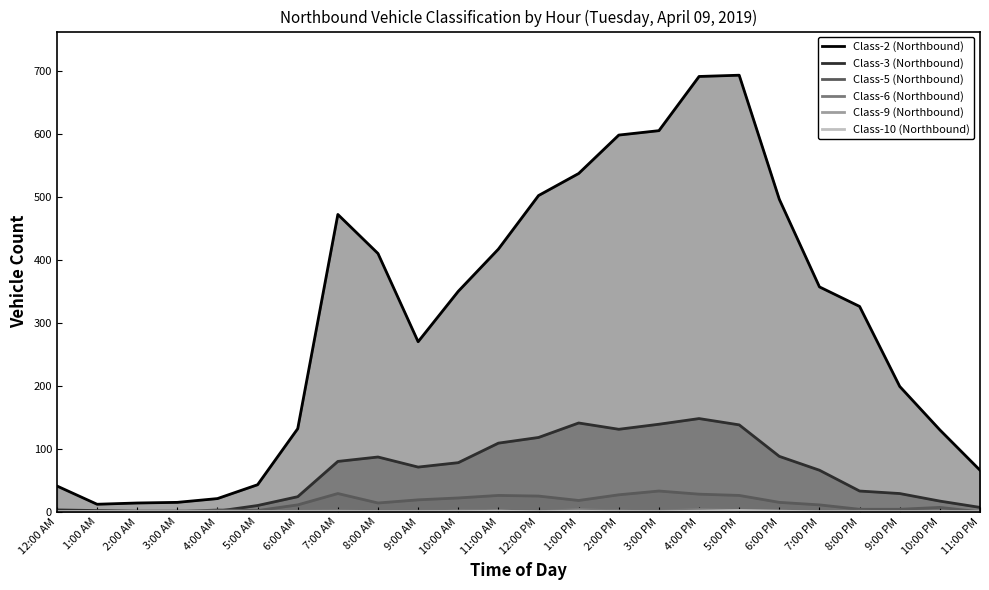

Is the value of Class-10 (Northbound) at 4:00 AM greater than the value of Class-2 (Northbound) at 6:00 PM?

No